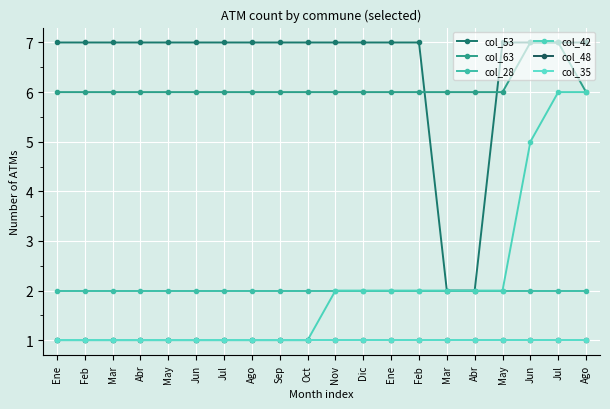

Between May and Nov, which series saw the biggest shift?

col_42